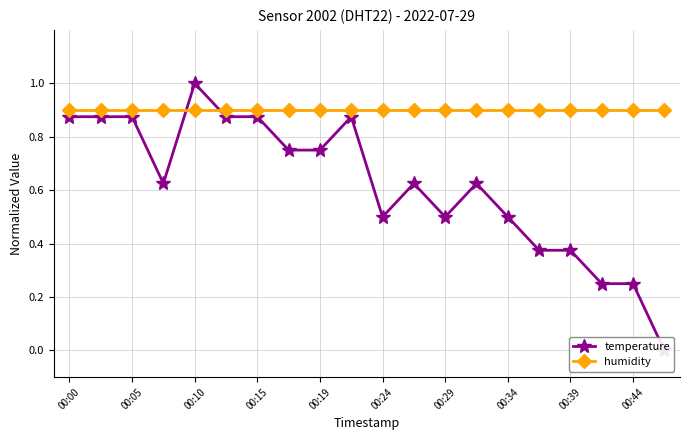

Which series has the largest range (max minus min)?

temperature